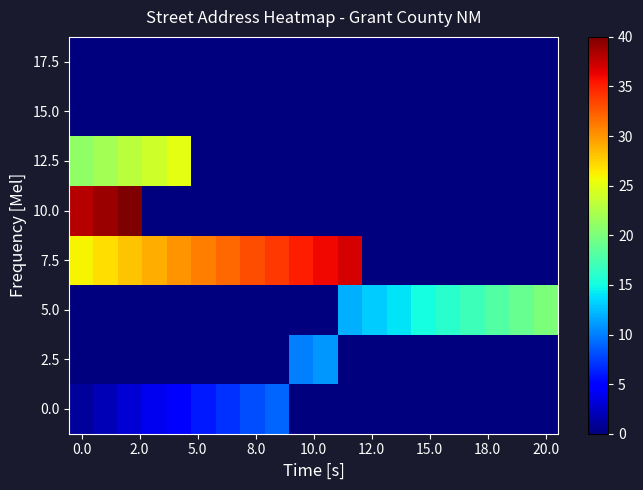

What is the greatest value displayed?

40